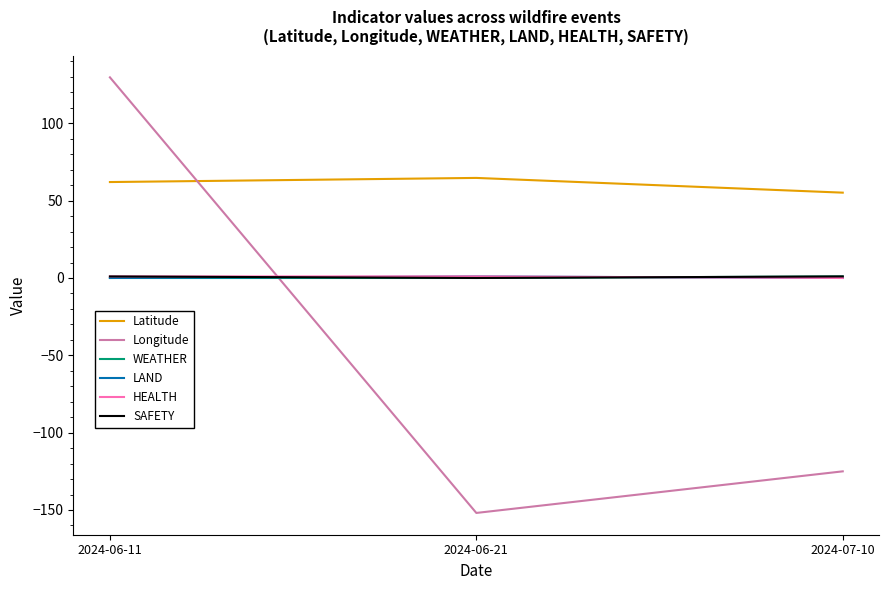

Which series has the largest range (max minus min)?

Longitude